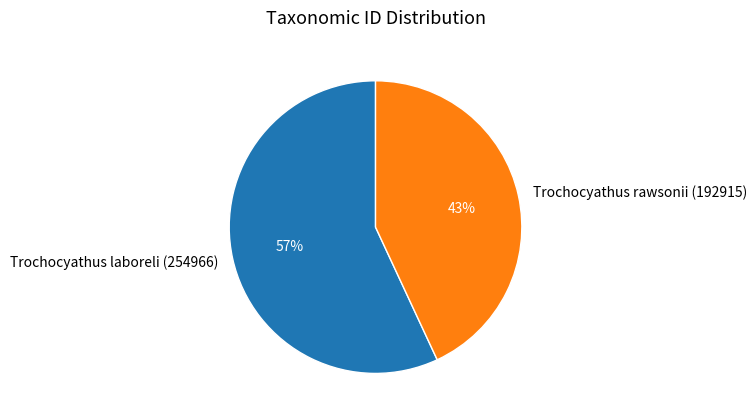

What percentage is the Trochocyathus rawsonii (192915) slice, to the nearest percent?

43%